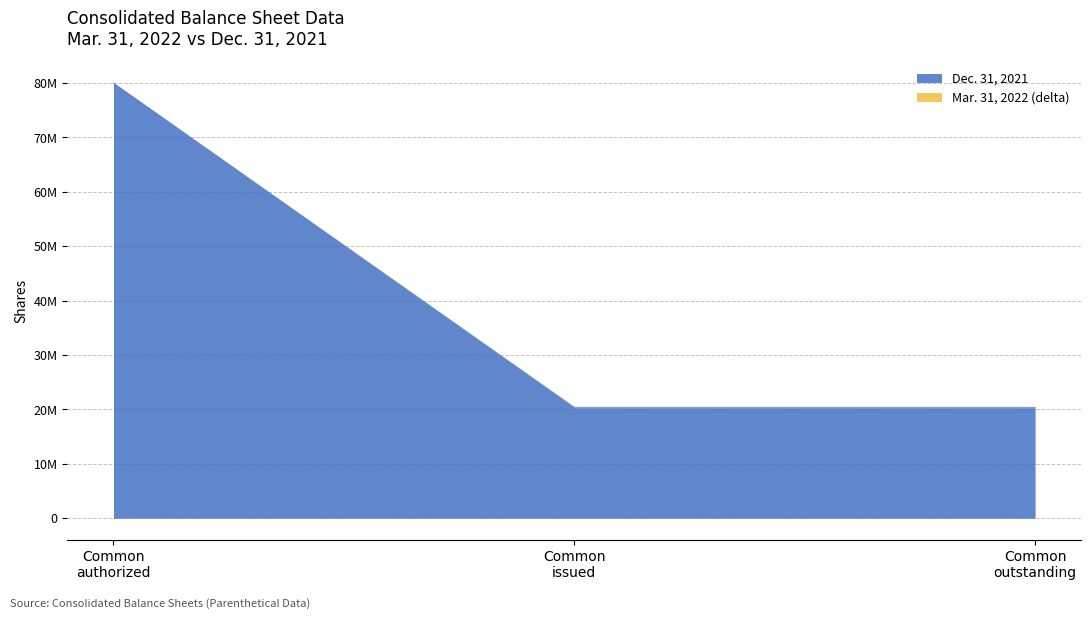

Does the chart display data point markers on the line(s)?

No